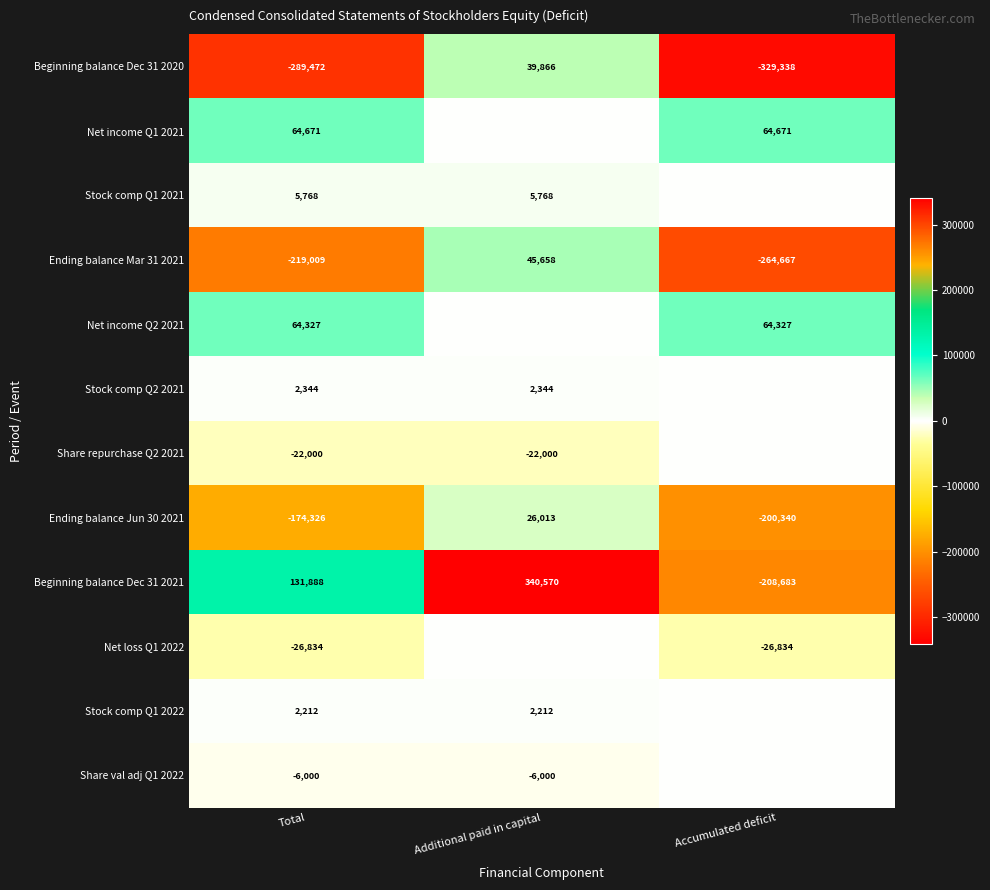

How many values in the Ending balance Mar 31 2021 series are below -219009?

1